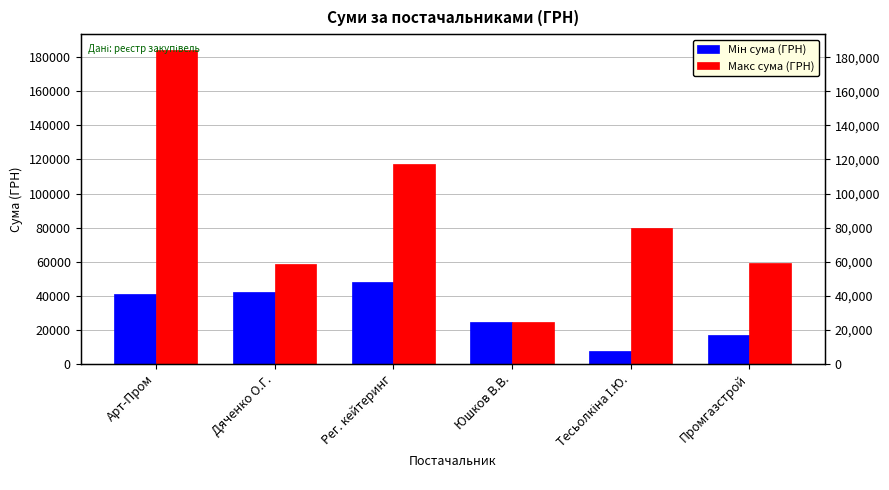

How many bars are there in each group?

2